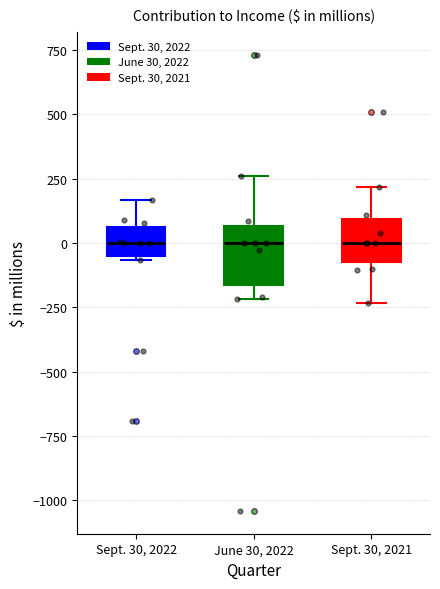

Reading left to right, read every box against the y-axis: the position of its median line, the range the box covers, and the ends of its whiskers. The values are not printed on the chart, so give them approximately, as read against the axis.

Sept. 30, 2022: median 0, box -50 to 50, whiskers -50 (just below the box's lower edge) to 150
June 30, 2022: median 0, box -150 to 50, whiskers -200 to 250
Sept. 30, 2021: median 0, box -50 to 100, whiskers -250 to 200